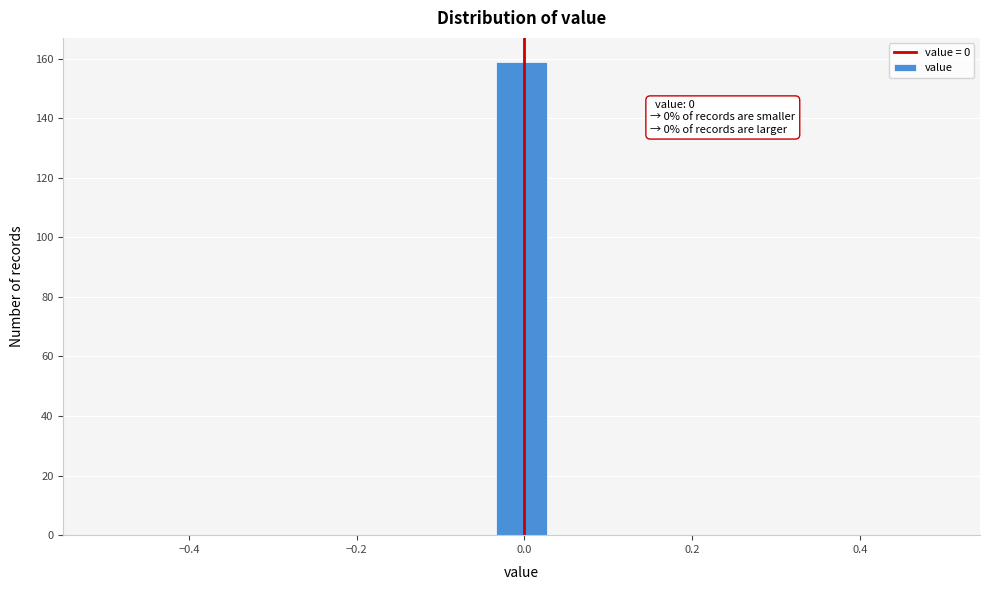

Around what value on the x-axis is the tallest bar? Give the approximate position of its centre, as read against the axis.

0.00